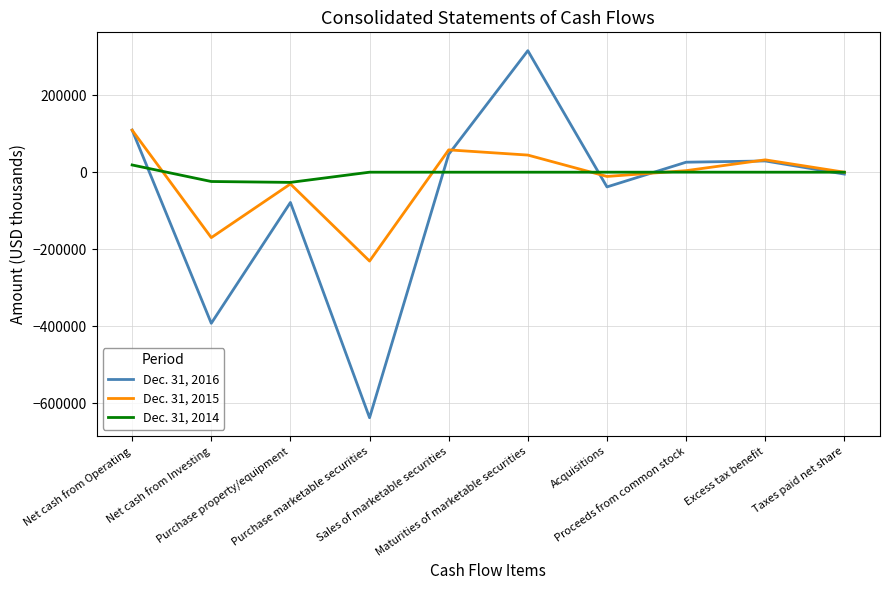

What is the minimum value for Dec. 31, 2016?

-638055